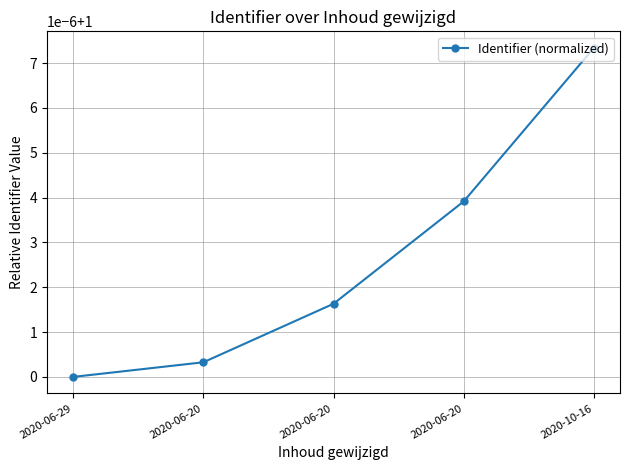

What is the sum of all values?

5.0